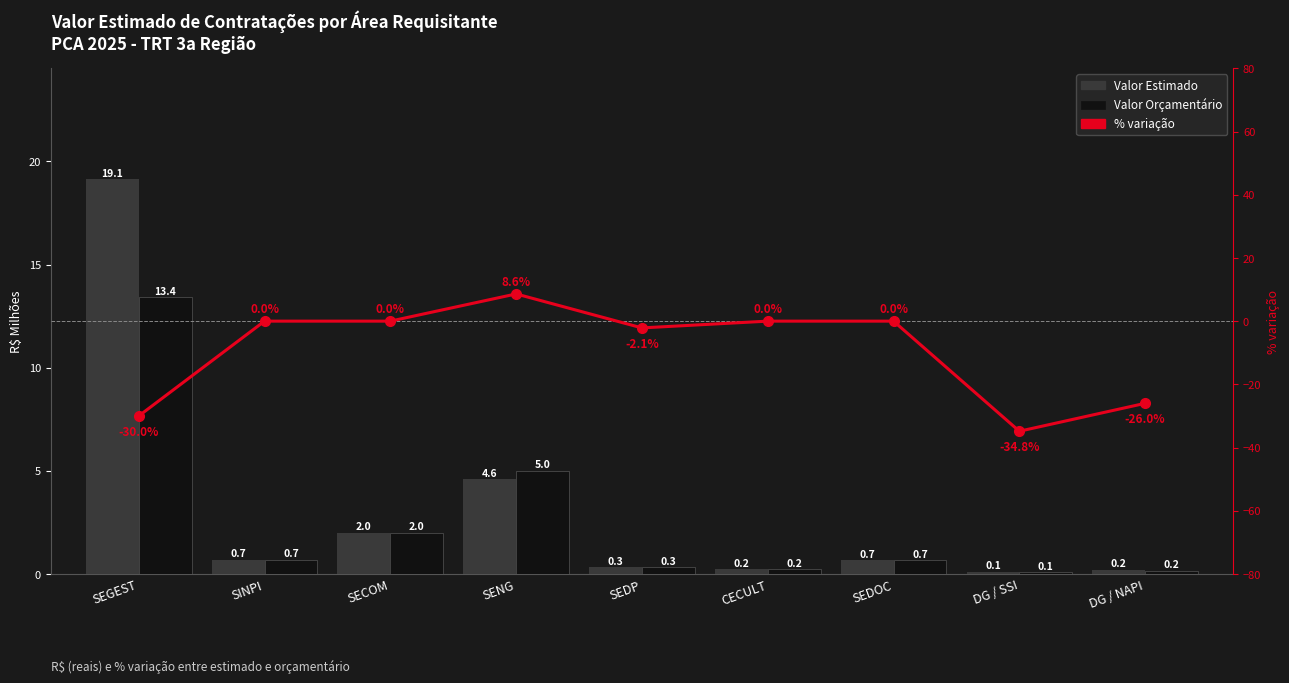

How many series are shown in this chart?

3